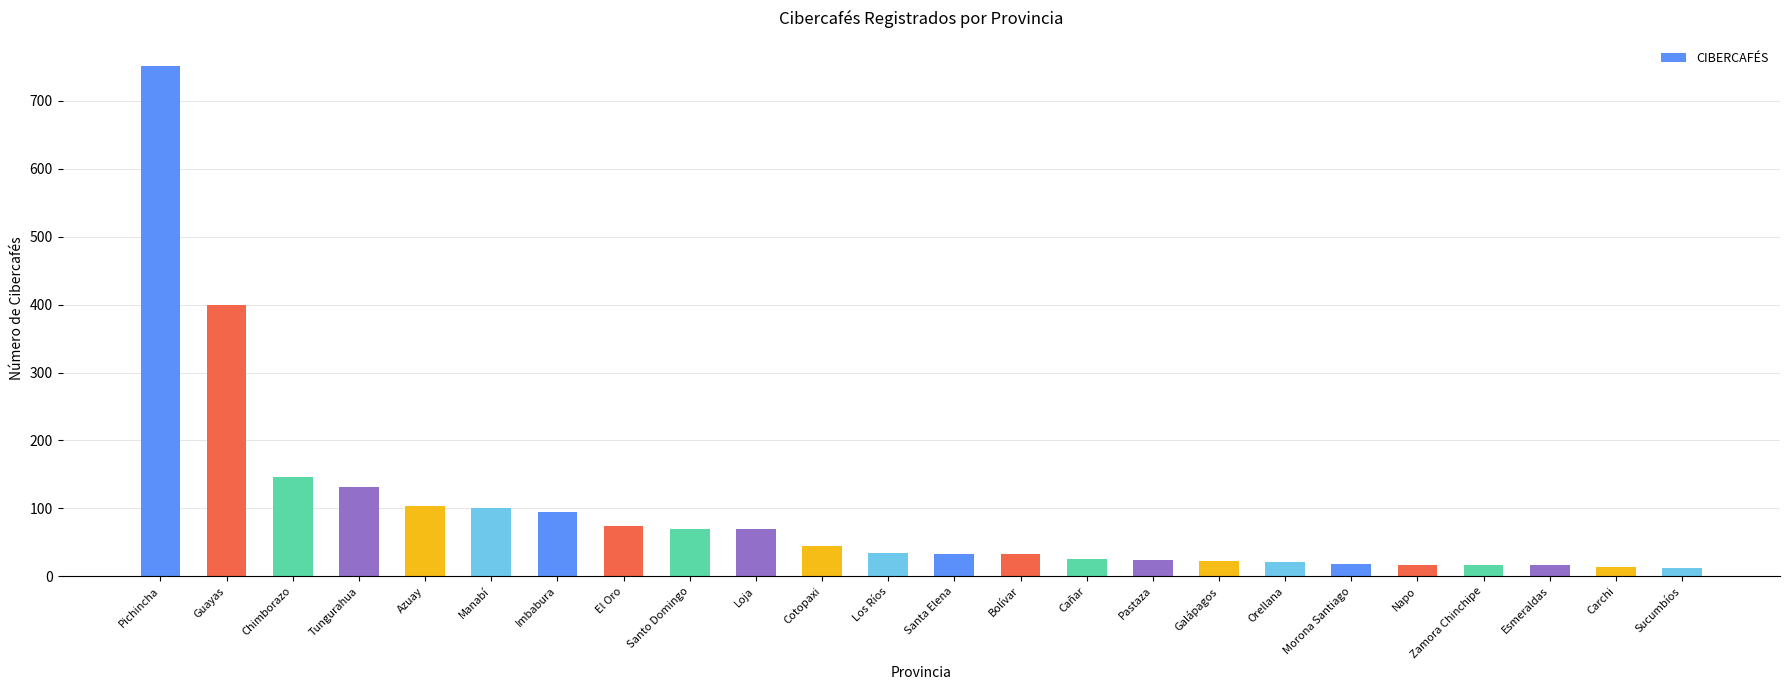

What is the value of the 12th bar from the left?

34